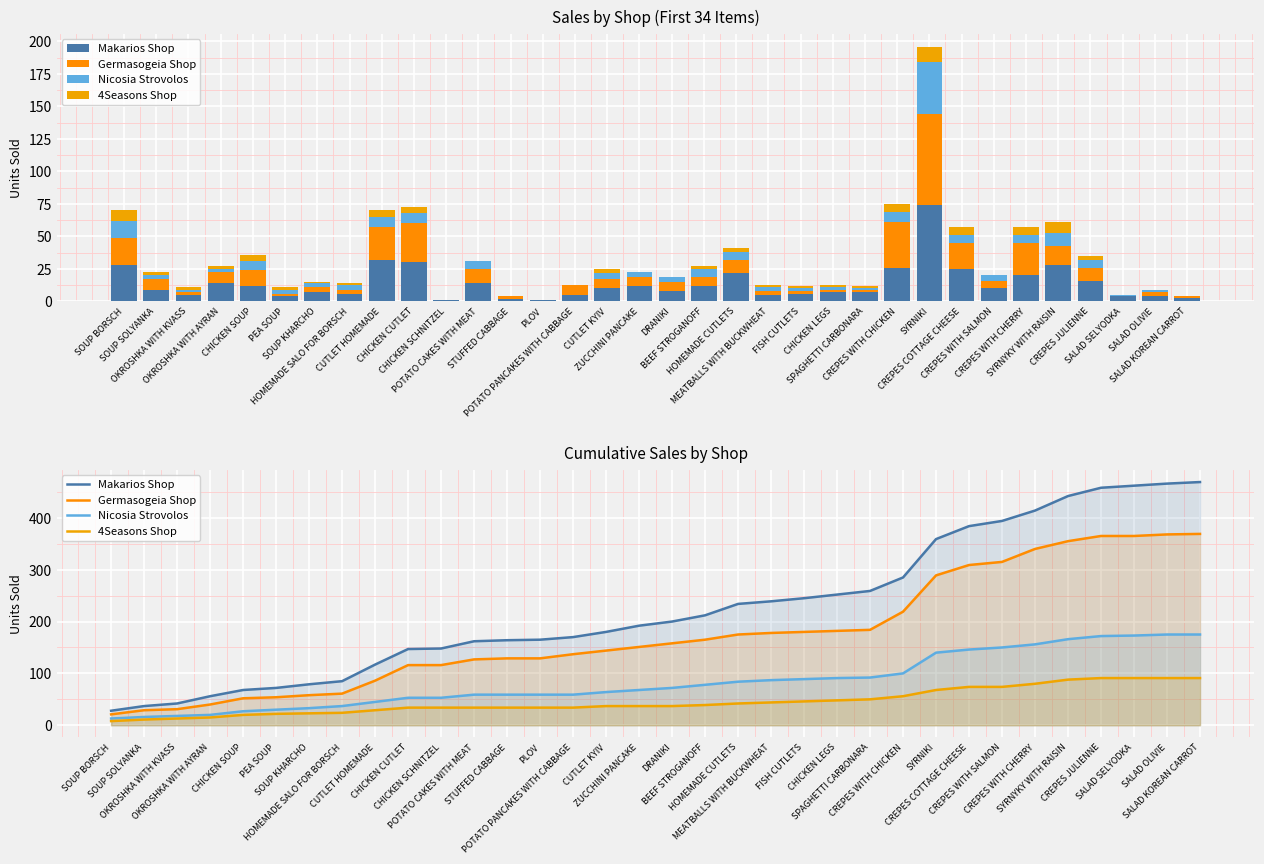

Reading left to right, list all the values displayed in this chart.

Makarios Shop: SOUP BORSCH=28	SOUP SOLYANKA=37	OKROSHKA WITH KVASS=42	OKROSHKA WITH AYRAN=56	CHICKEN SOUP=68	PEA SOUP=72	SOUP KHARCHO=79	HOMEMADE SALO FOR BORSCH=85	CUTLET HOMEMADE=117	CHICKEN CUTLET=147	CHICKEN SCHNITZEL=148	POTATO CAKES WITH MEAT=162	STUFFED CABBAGE=164	PLOV=165	POTATO PANCAKES WITH CABBAGE=170	CUTLET KYIV=180	ZUCCHINI PANCAKE=192	DRANIKI=200	BEEF STROGANOFF=212	HOMEMADE CUTLETS=234	MEATBALLS WITH BUCKWHEAT=239	FISH CUTLETS=245	CHICKEN LEGS=252	SPAGHETTI CARBONARA=259	CREPES WITH CHICKEN=285	SYRNIKI=359	CREPES COTTAGE CHEESE=384	CREPES WITH SALMON=394	CREPES WITH CHERRY=414	SYRNYKY WITH RAISIN=442	CREPES JULIENNE=458	SALAD SELYODKA=462	SALAD OLIVIE=466	SALAD KOREAN CARROT=469
Germasogeia Shop: SOUP BORSCH=21	SOUP SOLYANKA=29	OKROSHKA WITH KVASS=31	OKROSHKA WITH AYRAN=40	CHICKEN SOUP=52	PEA SOUP=54	SOUP KHARCHO=58	HOMEMADE SALO FOR BORSCH=61	CUTLET HOMEMADE=86	CHICKEN CUTLET=116	CHICKEN SCHNITZEL=116	POTATO CAKES WITH MEAT=127	STUFFED CABBAGE=129	PLOV=129	POTATO PANCAKES WITH CABBAGE=137	CUTLET KYIV=144	ZUCCHINI PANCAKE=151	DRANIKI=158	BEEF STROGANOFF=165	HOMEMADE CUTLETS=175	MEATBALLS WITH BUCKWHEAT=178	FISH CUTLETS=180	CHICKEN LEGS=182	SPAGHETTI CARBONARA=184	CREPES WITH CHICKEN=219	SYRNIKI=289	CREPES COTTAGE CHEESE=309	CREPES WITH SALMON=315	CREPES WITH CHERRY=340	SYRNYKY WITH RAISIN=355	CREPES JULIENNE=365	SALAD SELYODKA=365	SALAD OLIVIE=368	SALAD KOREAN CARROT=369
Nicosia Strovolos: SOUP BORSCH=13	SOUP SOLYANKA=16	OKROSHKA WITH KVASS=18	OKROSHKA WITH AYRAN=20	CHICKEN SOUP=27	PEA SOUP=30	SOUP KHARCHO=33	HOMEMADE SALO FOR BORSCH=37	CUTLET HOMEMADE=45	CHICKEN CUTLET=53	CHICKEN SCHNITZEL=53	POTATO CAKES WITH MEAT=59	STUFFED CABBAGE=59	PLOV=59	POTATO PANCAKES WITH CABBAGE=59	CUTLET KYIV=64	ZUCCHINI PANCAKE=68	DRANIKI=72	BEEF STROGANOFF=78	HOMEMADE CUTLETS=84	MEATBALLS WITH BUCKWHEAT=87	FISH CUTLETS=89	CHICKEN LEGS=91	SPAGHETTI CARBONARA=92	CREPES WITH CHICKEN=100	SYRNIKI=140	CREPES COTTAGE CHEESE=146	CREPES WITH SALMON=150	CREPES WITH CHERRY=156	SYRNYKY WITH RAISIN=166	CREPES JULIENNE=172	SALAD SELYODKA=173	SALAD OLIVIE=175	SALAD KOREAN CARROT=175
4Seasons Shop: SOUP BORSCH=8	SOUP SOLYANKA=11	OKROSHKA WITH KVASS=13	OKROSHKA WITH AYRAN=15	CHICKEN SOUP=20	PEA SOUP=22	SOUP KHARCHO=23	HOMEMADE SALO FOR BORSCH=24	CUTLET HOMEMADE=29	CHICKEN CUTLET=34	CHICKEN SCHNITZEL=34	POTATO CAKES WITH MEAT=34	STUFFED CABBAGE=34	PLOV=34	POTATO PANCAKES WITH CABBAGE=34	CUTLET KYIV=37	ZUCCHINI PANCAKE=37	DRANIKI=37	BEEF STROGANOFF=39	HOMEMADE CUTLETS=42	MEATBALLS WITH BUCKWHEAT=44	FISH CUTLETS=46	CHICKEN LEGS=48	SPAGHETTI CARBONARA=50	CREPES WITH CHICKEN=56	SYRNIKI=68	CREPES COTTAGE CHEESE=74	CREPES WITH SALMON=74	CREPES WITH CHERRY=80	SYRNYKY WITH RAISIN=88	CREPES JULIENNE=91	SALAD SELYODKA=91	SALAD OLIVIE=91	SALAD KOREAN CARROT=91